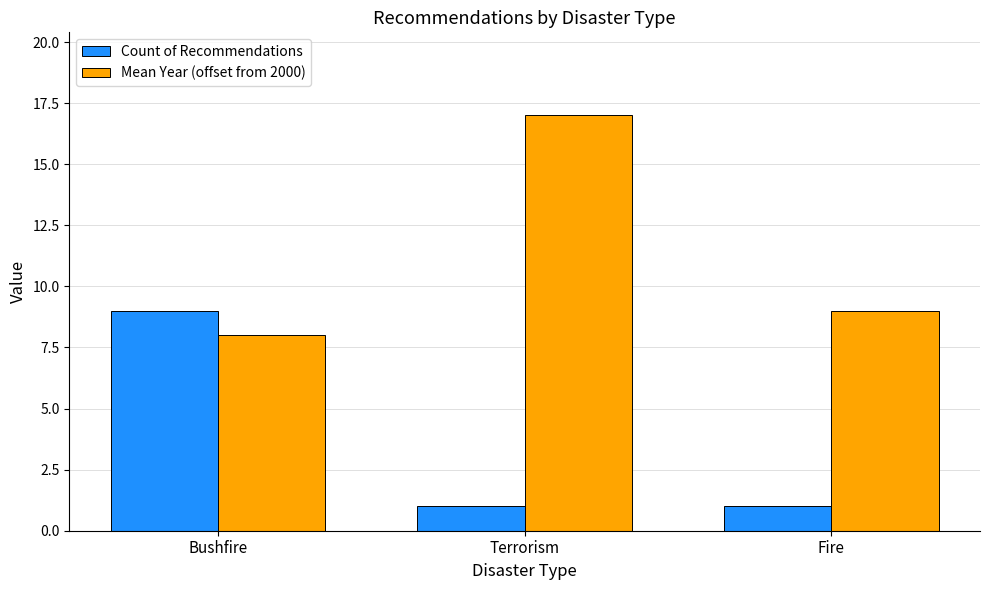

What is the difference between the maximum and minimum values in the Count of Recommendations series?

8